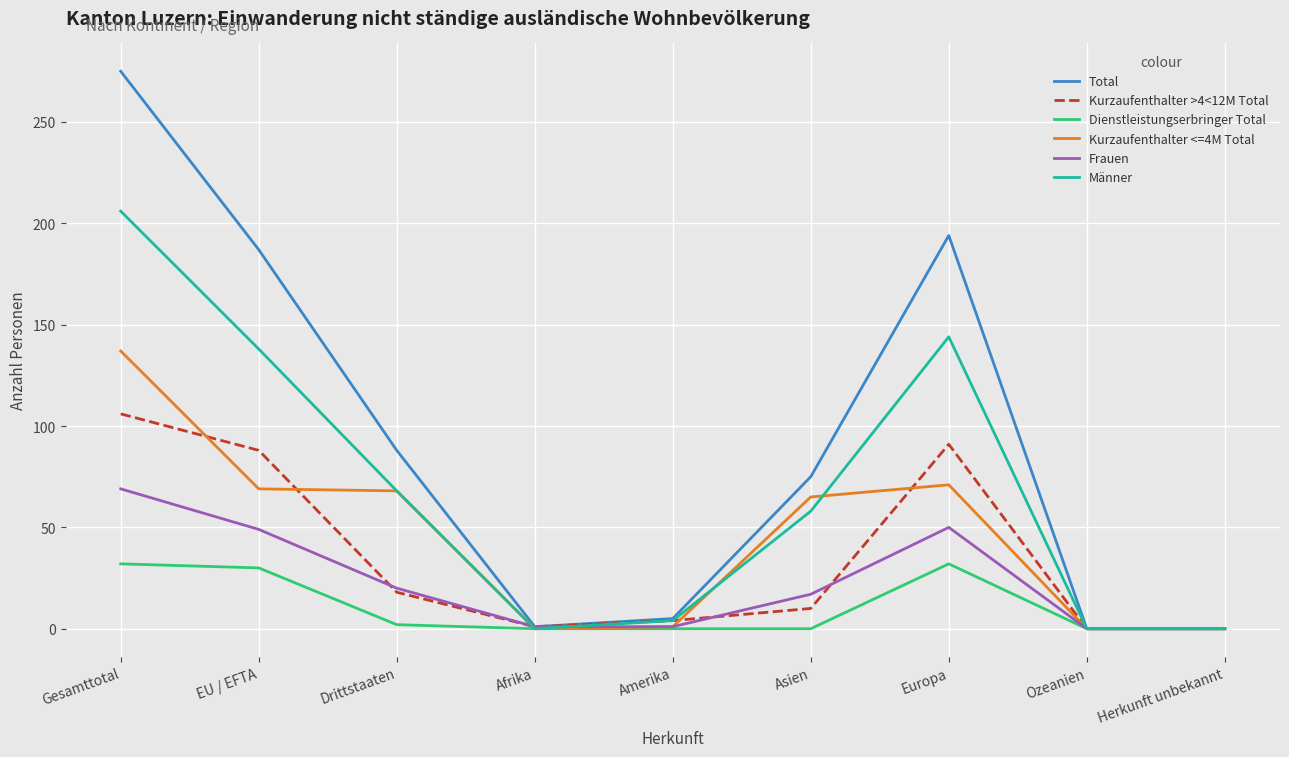

At which category is the sum across all series the highest?

Gesamttotal